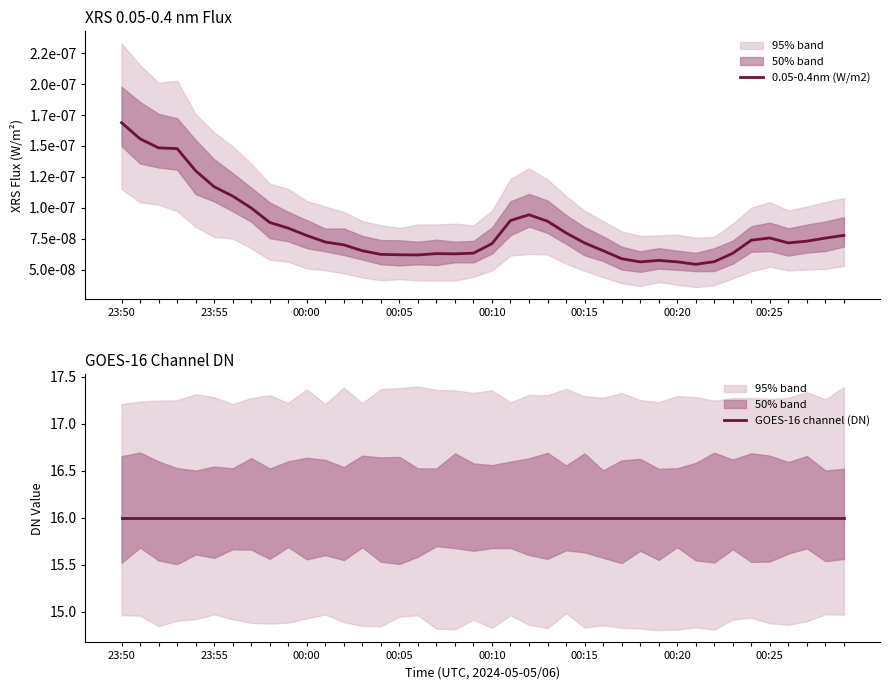

Reading right to left, extract all data points from this chart.

0.05-0.4nm (W/m2): 0.0	0.0	0.0	0.0	0.0	0.0	0.0	0.0	0.0	0.0	0.0	0.0	0.0	0.0	0.0	0.0	0.0	0.0	0.0	0.0	0.0	0.0	0.0	0.0	0.0	0.0	0.0	0.0	0.0	0.0	0.0	0.0	0.0	0.0	0.0	0.0	0.0	0.0	0.0	0.0
GOES-16 channel (DN): 16.0	16.0	16.0	16.0	16.0	16.0	16.0	16.0	16.0	16.0	16.0	16.0	16.0	16.0	16.0	16.0	16.0	16.0	16.0	16.0	16.0	16.0	16.0	16.0	16.0	16.0	16.0	16.0	16.0	16.0	16.0	16.0	16.0	16.0	16.0	16.0	16.0	16.0	16.0	16.0